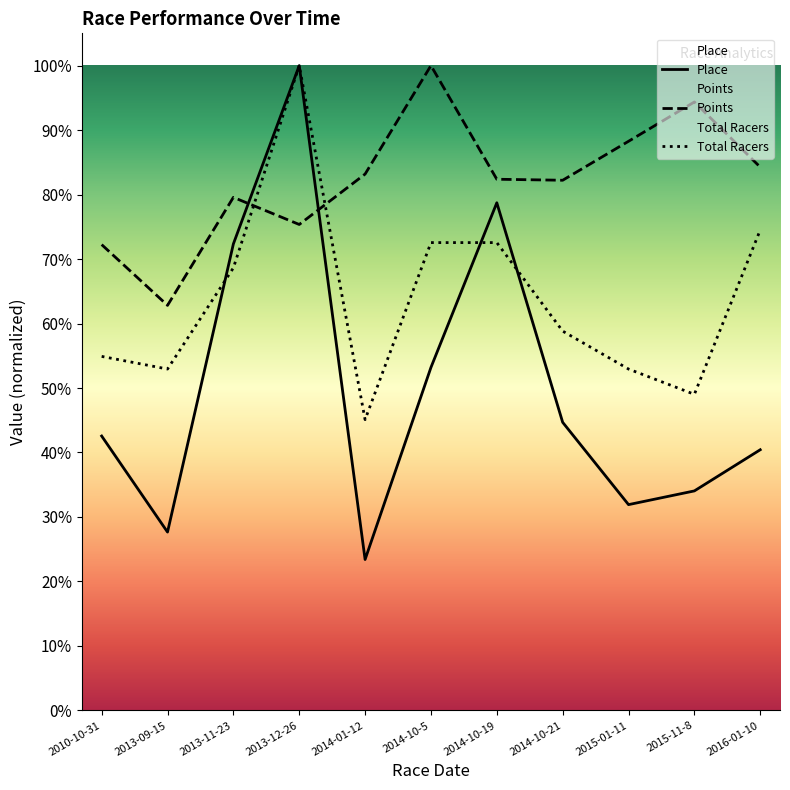

Is it true that Place equals 1.2 at 2013-11-23?

False